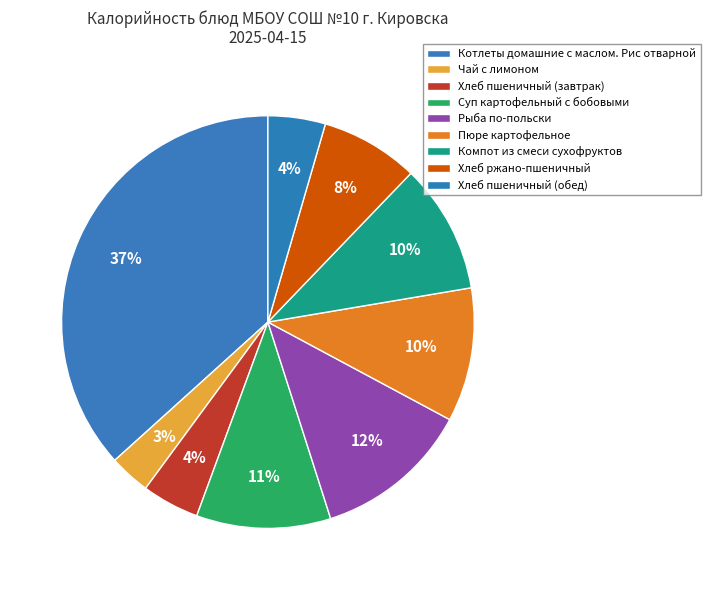

Does Компот из смеси сухофруктов represent more than half of the total?

No